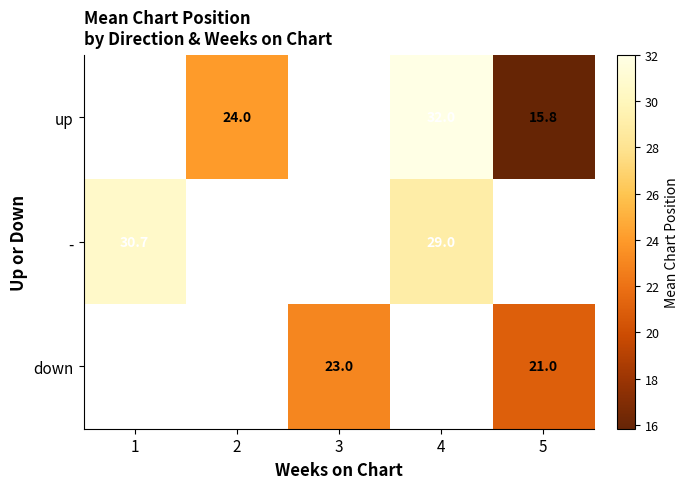

The value of up at 4 is 7.6. True or false?

False